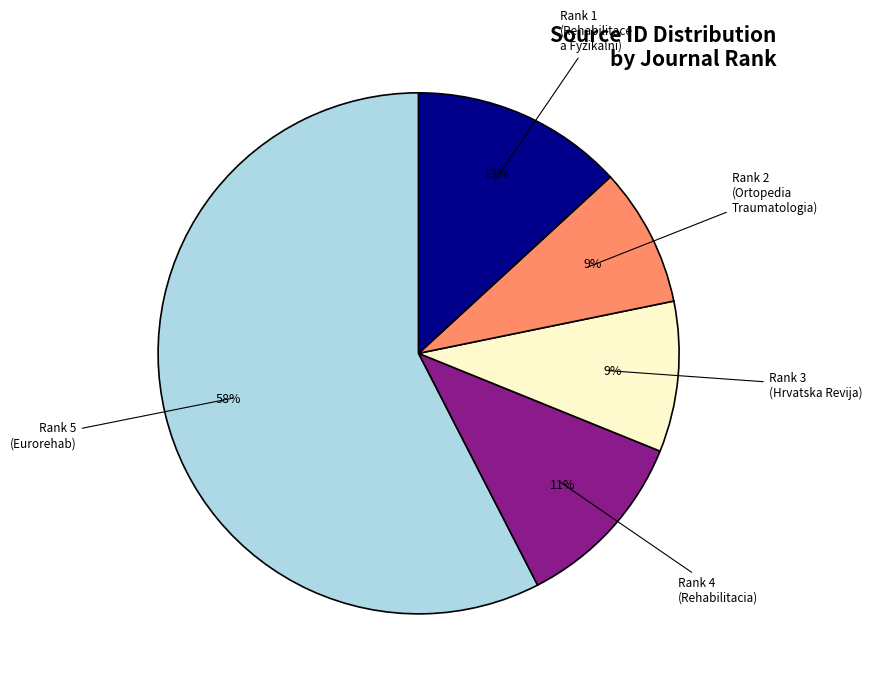

Does any single category account for the majority?

Yes